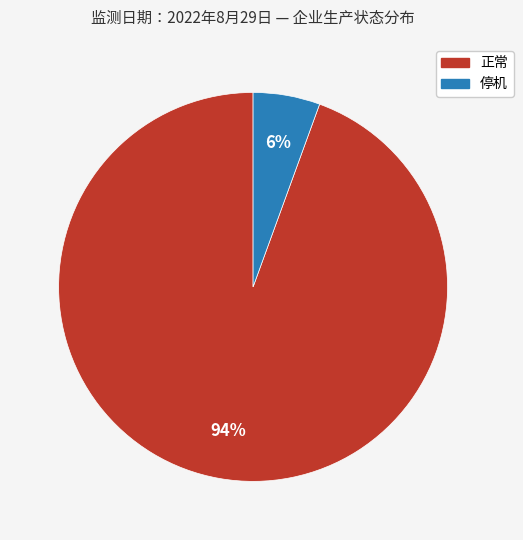

Combined, do 正常 and 停机 account for over 50%?

Yes